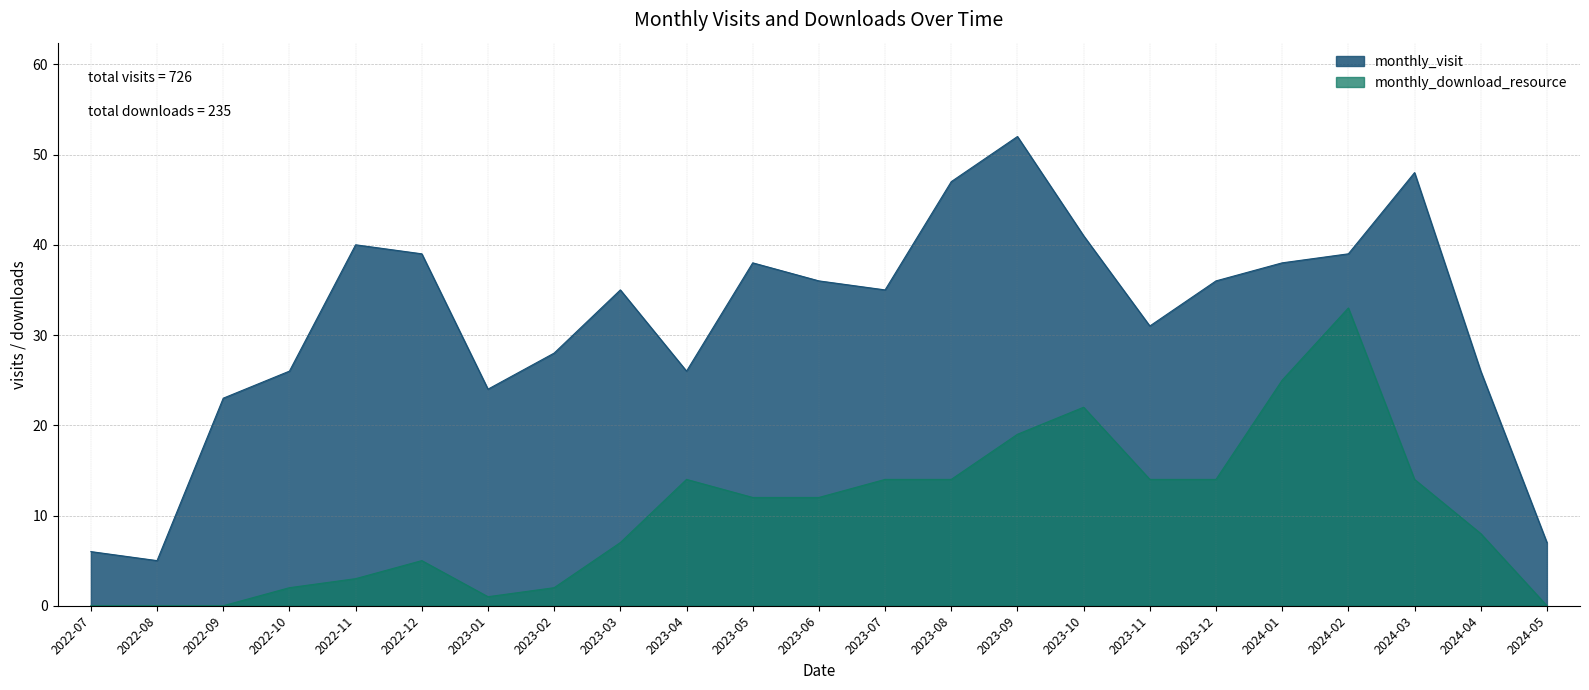

What are all the series names shown in the legend?

monthly_visit, monthly_download_resource